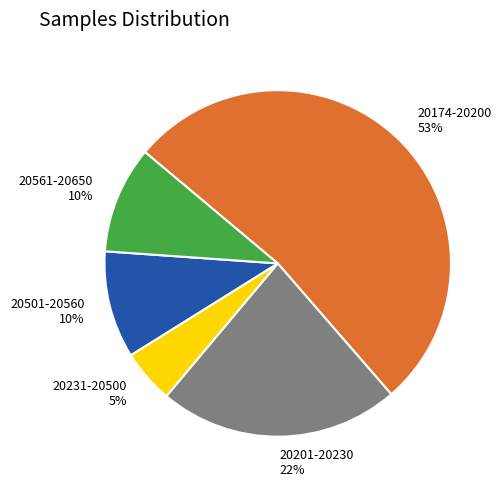

How many slices are in this pie chart?

5